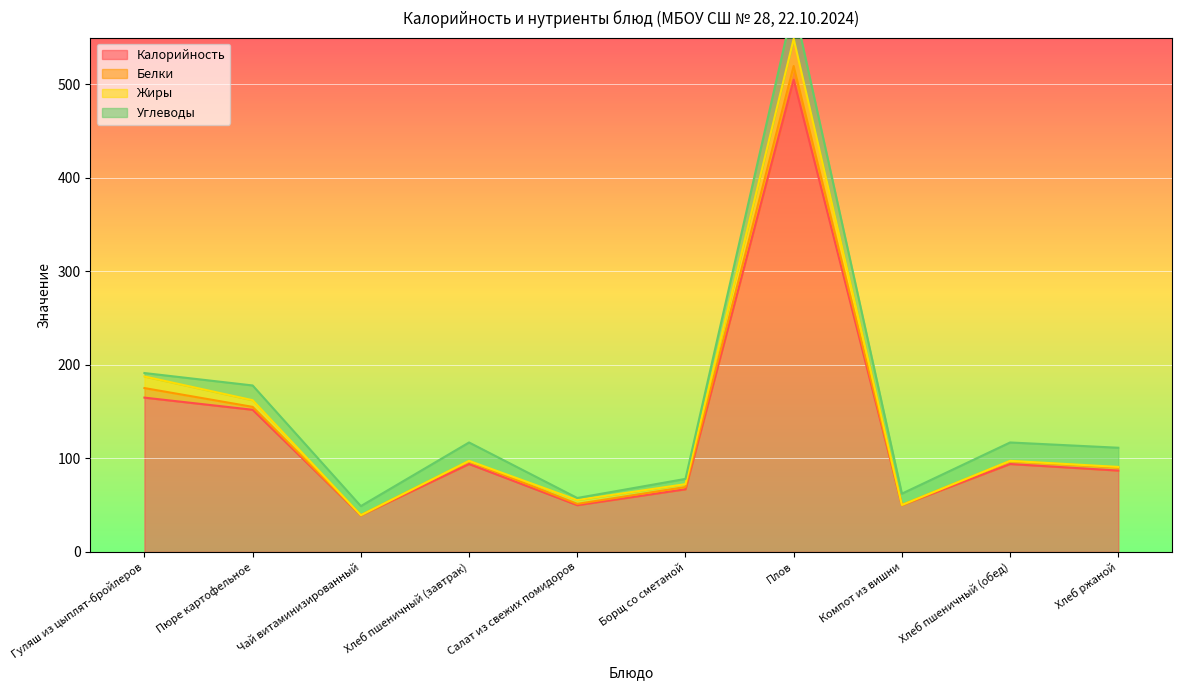

What is the total value across all series at Хлеб пшеничный (завтрак)?

117.0